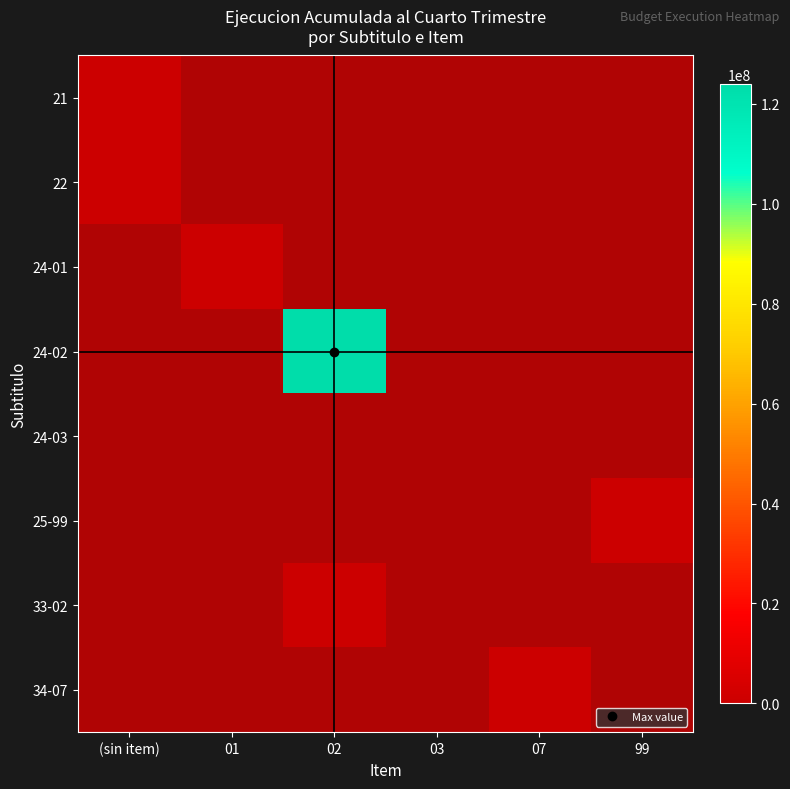

Is the value of 24-01 at 01 greater than the value of 34-07 at 02?

No